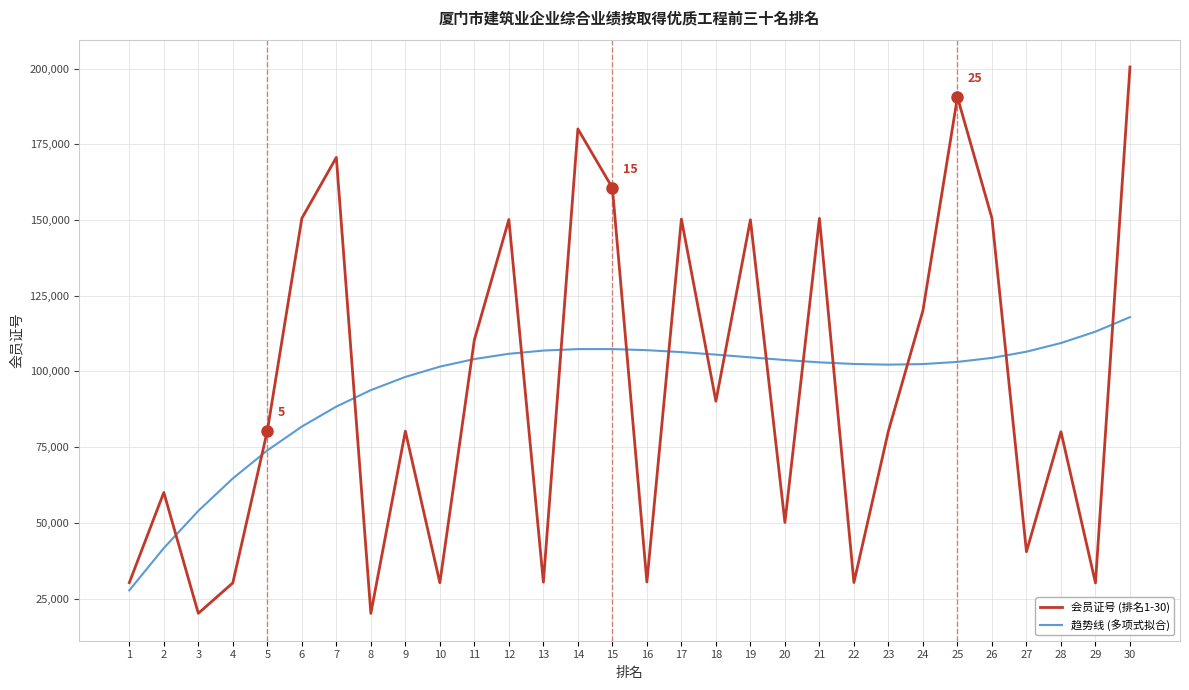

What is the smallest value displayed?

20116.0